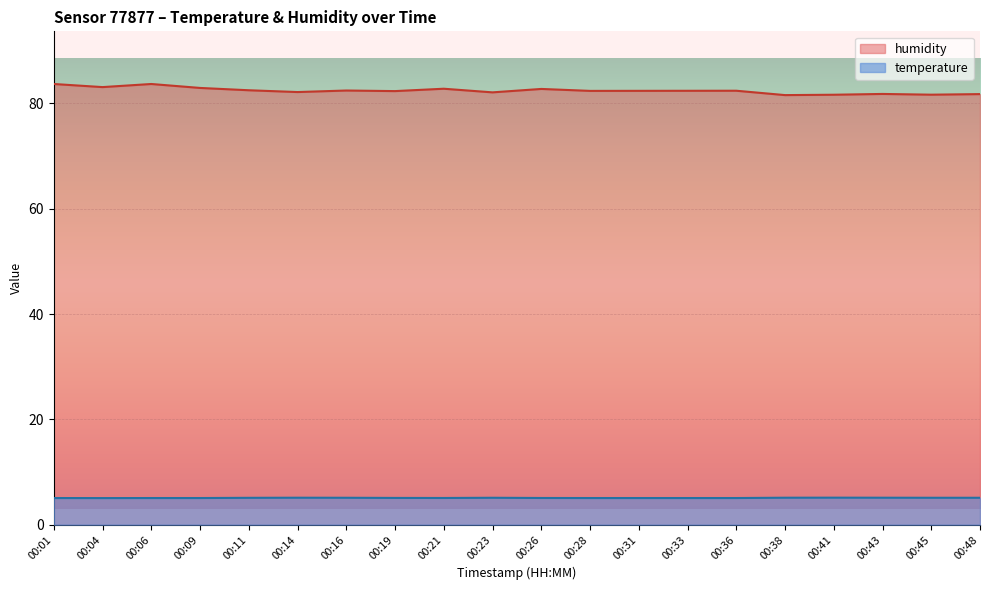

What is the spread (max minus min) of values at 00:36?

77.3